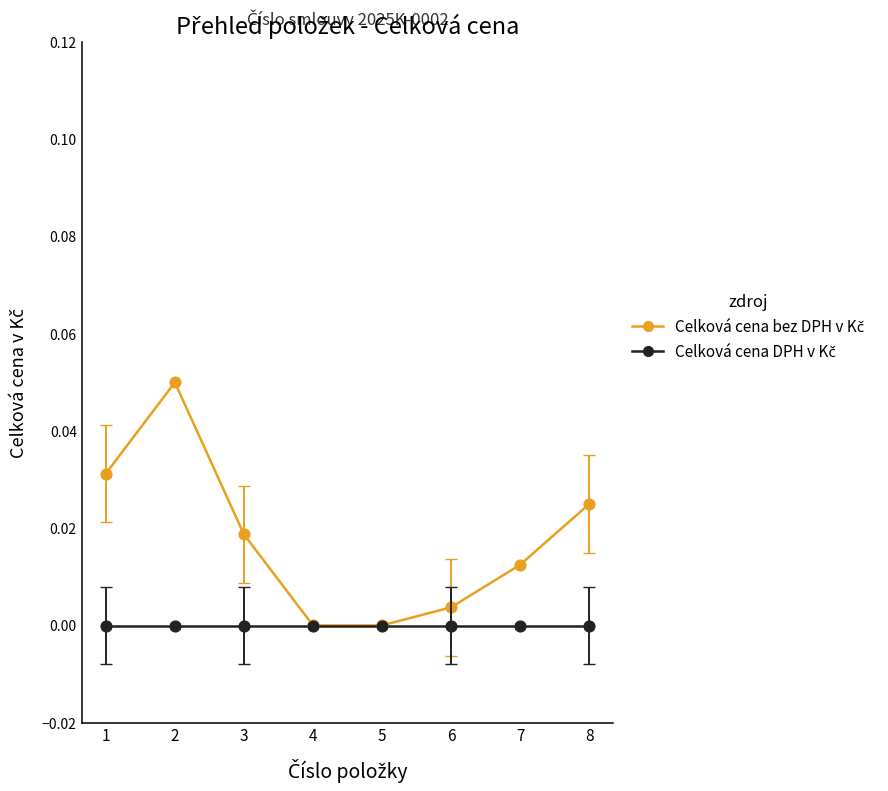

Does the chart have visible grid lines?

No